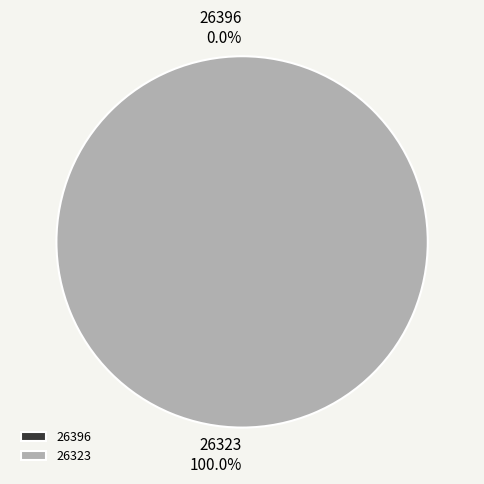

Which category has the smallest portion of the pie?

26396